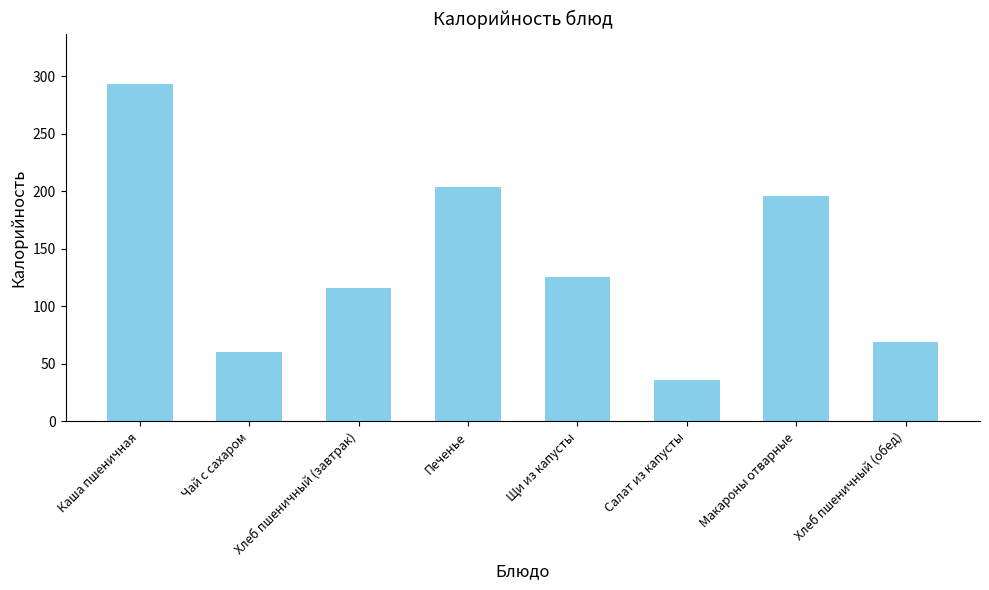

What is the sum of the values at Щи из капусты and Салат из капусты?

161.9